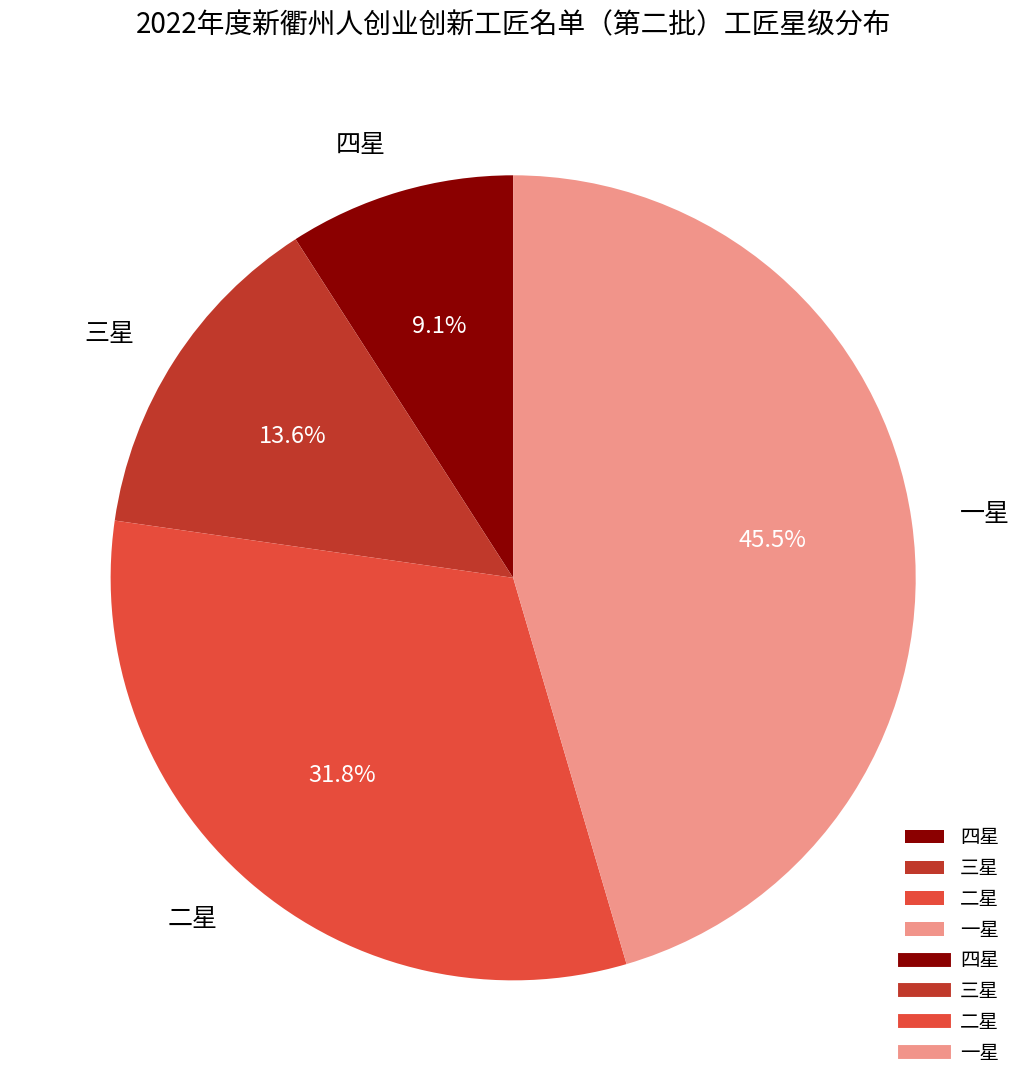

To the nearest percent, what is the difference between the largest and smallest slice percentages?

36%